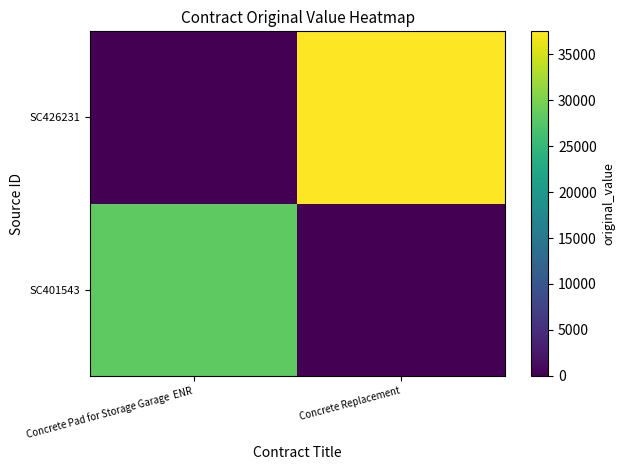

What is the difference between the SC426231 values at Concrete Pad for Storage Garage ENR and Concrete Replacement?

37500